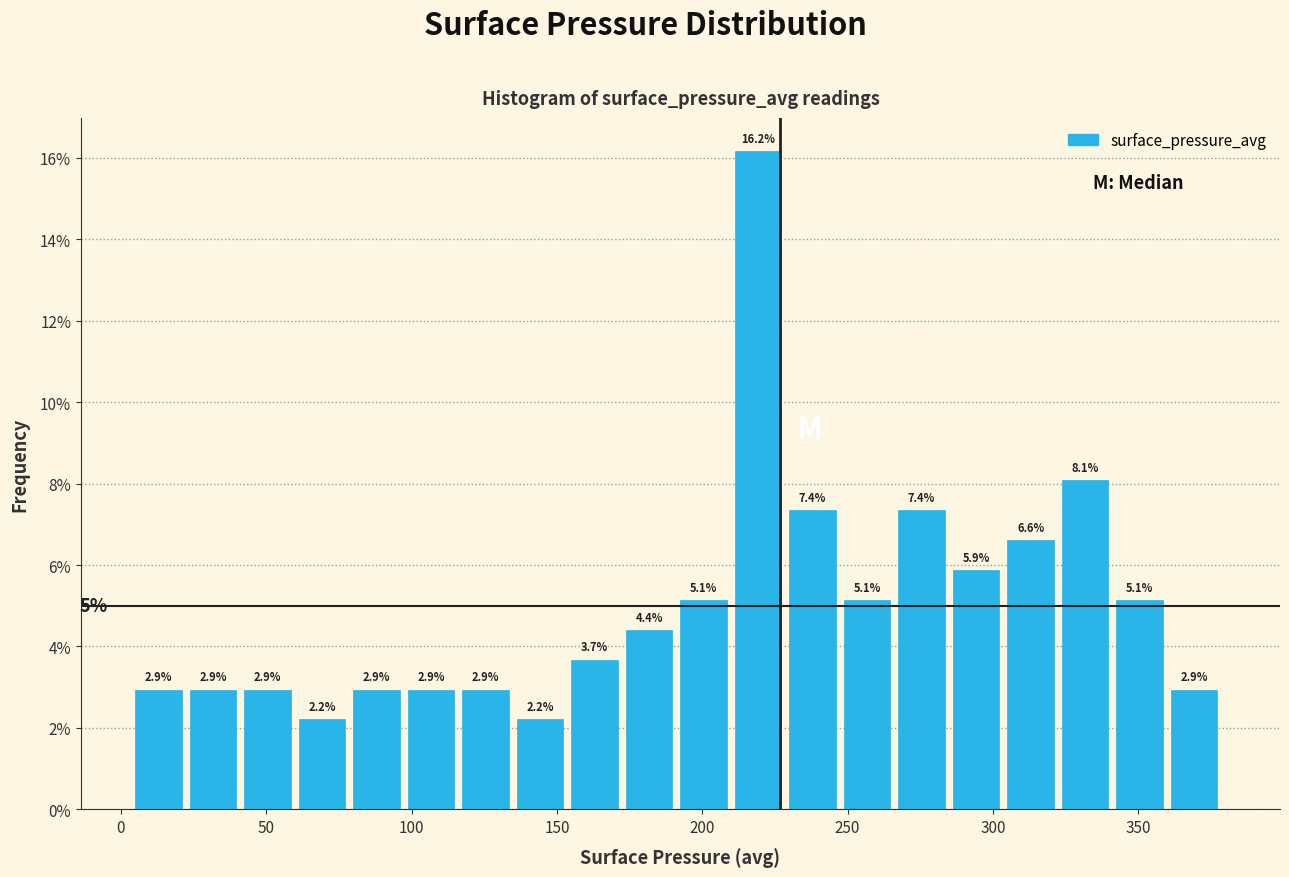

Around what value on the x-axis is the tallest bar? Give the approximate position of its centre, as read against the axis.

220